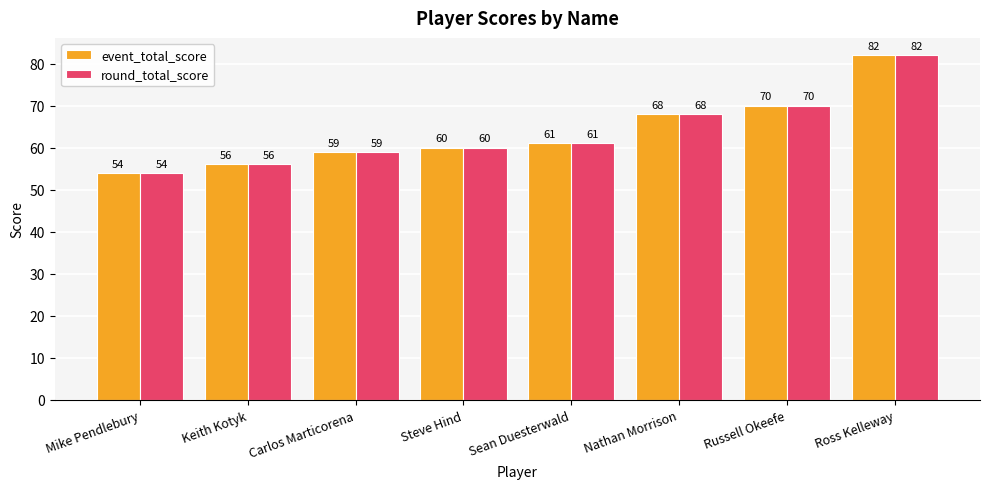

The event_total_score series shows 70 at Russell Okeefe. True or false?

True